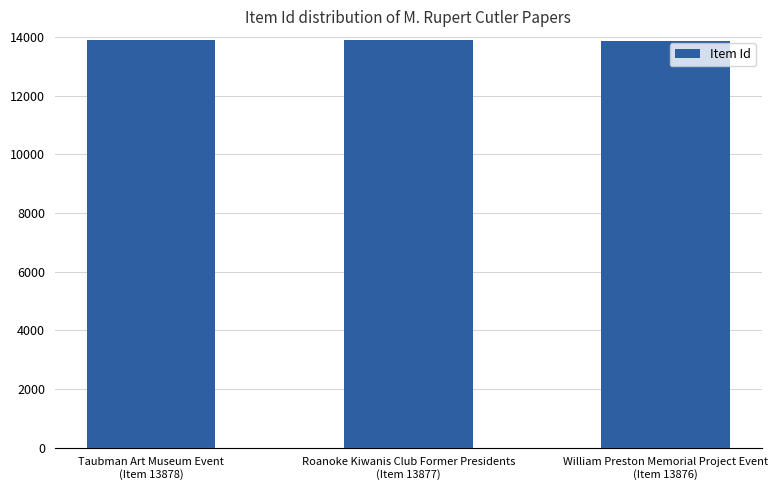

The value at Roanoke Kiwanis Club Former Presidents
(Item 13877) is 13877. True or false?

True